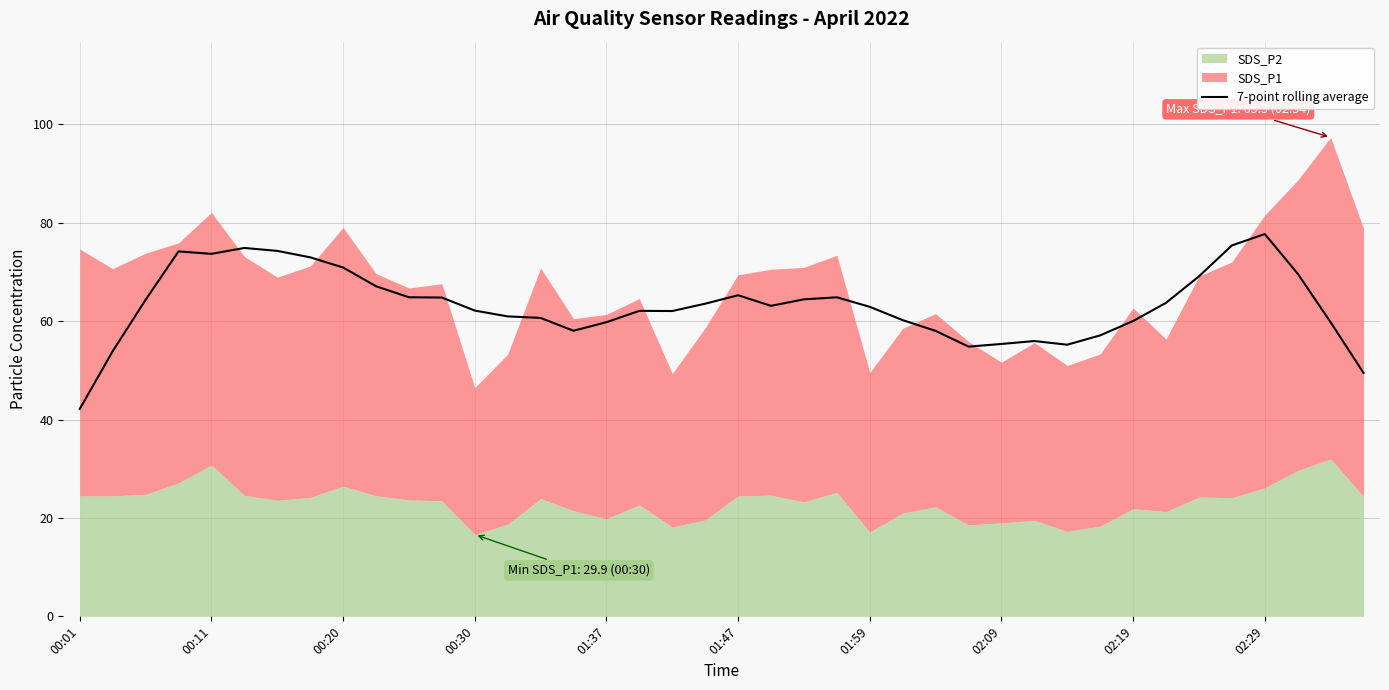

How many lines are shown in the chart?

1